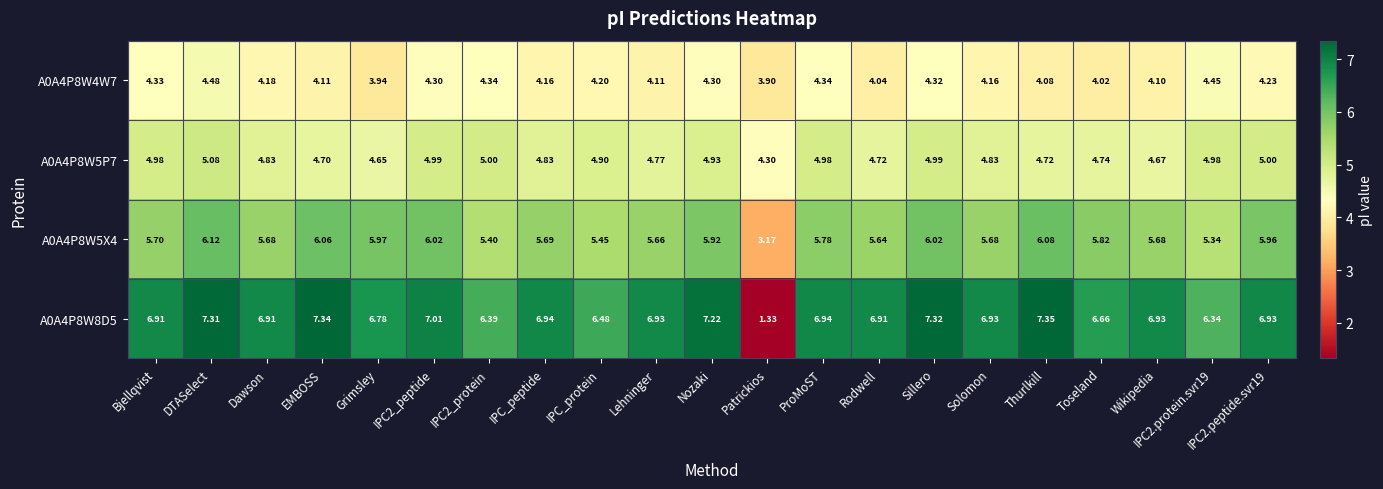

At which label does A0A4P8W5X4 reach its minimum?

Patrickios